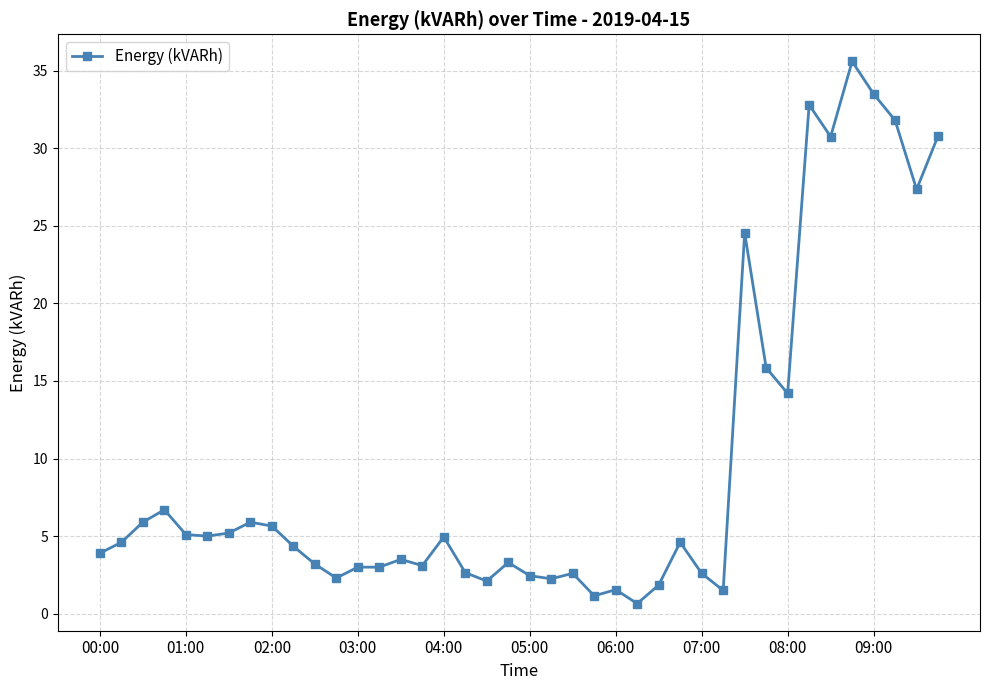

What is the sum of all values?

381.8